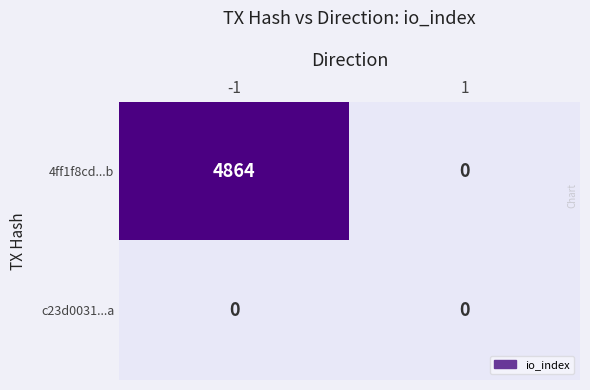

Reading right to left, transcribe all the data shown in this chart.

4ff1f8cd...b: 1=0	-1=4864
c23d0031...a: 1=0	-1=0